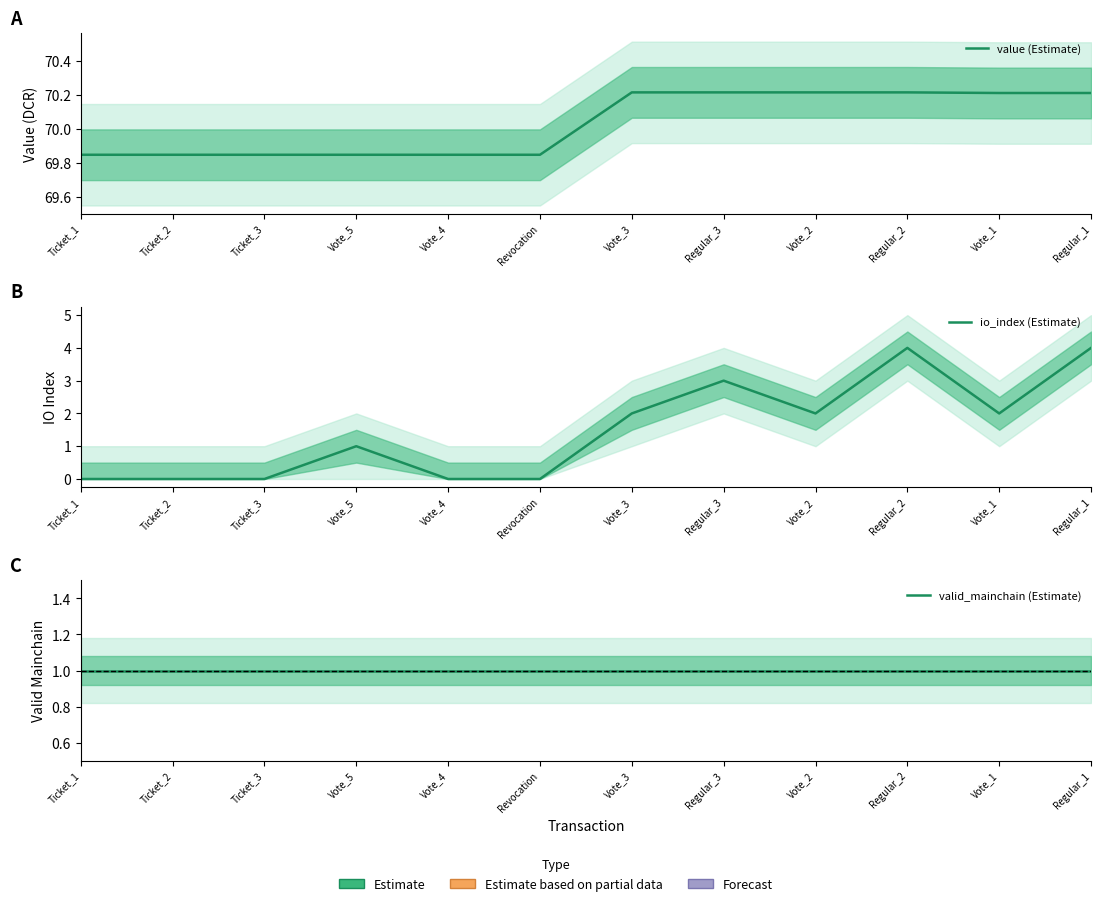

Read the value (Estimate) value at Regular_1.

70.2